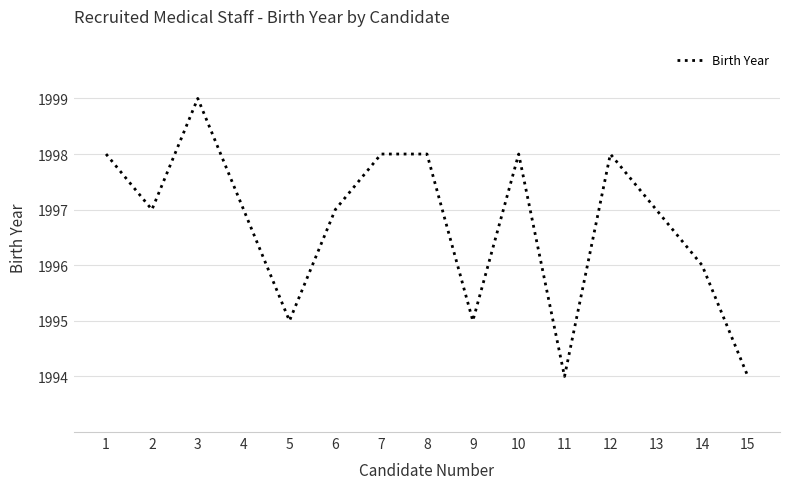

Where is the first local maximum?

3